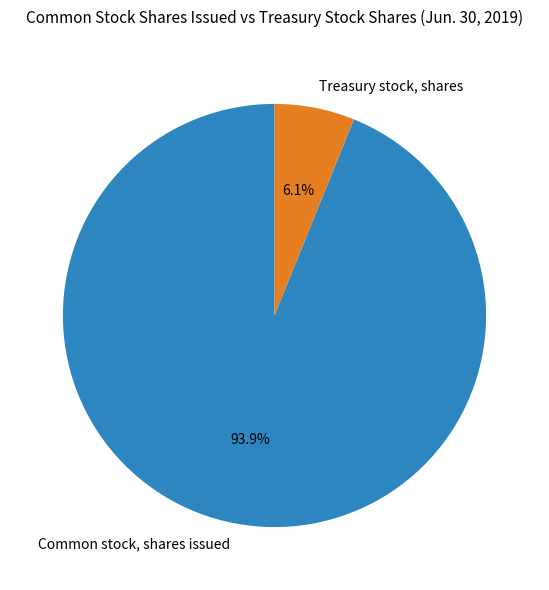

To the nearest percent, what portion does Common stock, shares issued represent?

94%